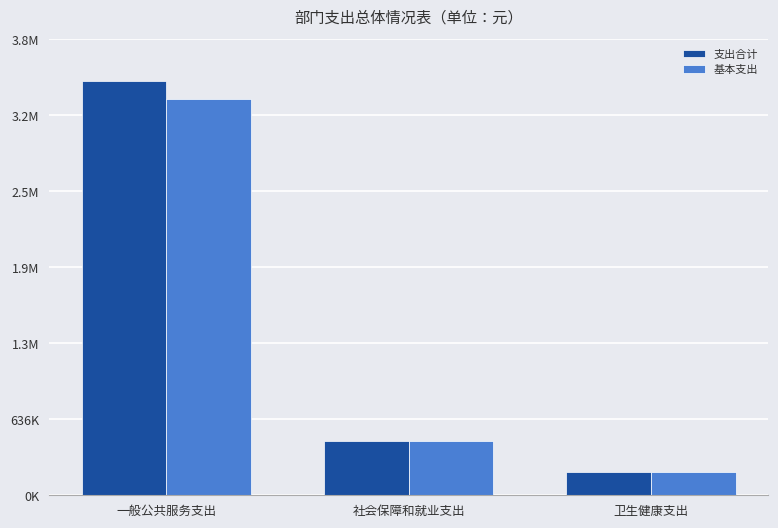

What is the label of the 2nd bar from the left?

社会保障和就业支出